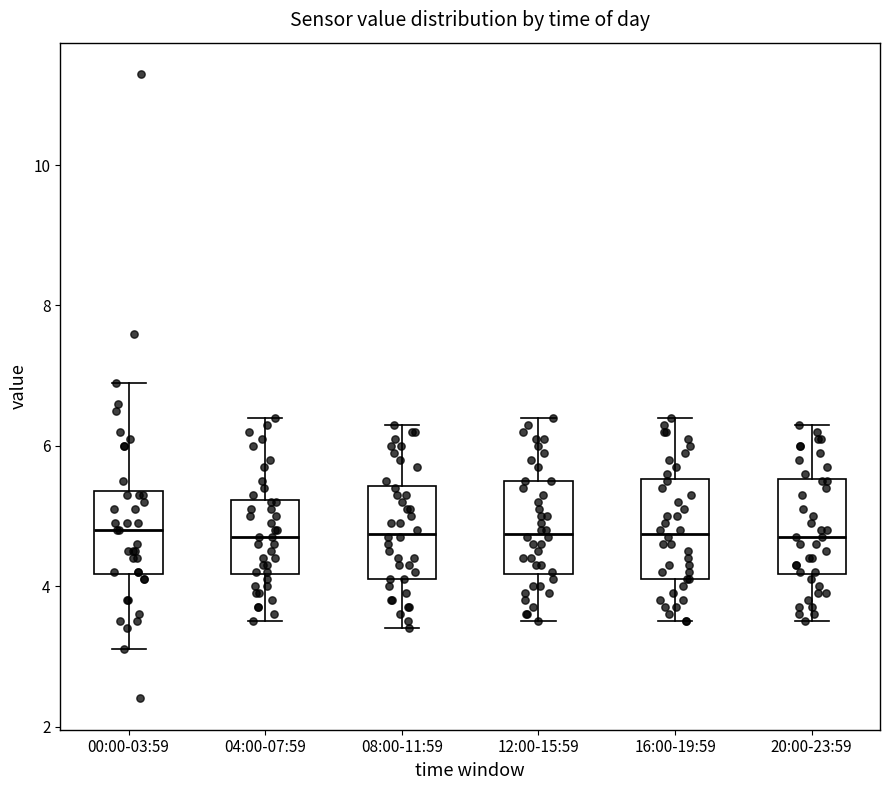

Reading left to right, read every box against the y-axis: the position of its median line, the range the box covers, and the ends of its whiskers. The values are not printed on the chart, so give them approximately, as read against the axis.

00:00-03:59: median 4.8, box 4.2 to 5.4, whiskers 3.2 to 7.0
04:00-07:59: median 4.8, box 4.2 to 5.2, whiskers 3.6 to 6.4
08:00-11:59: median 4.8, box 4.2 to 5.4, whiskers 3.4 to 6.4
12:00-15:59: median 4.8, box 4.2 to 5.6, whiskers 3.6 to 6.4
16:00-19:59: median 4.8, box 4.2 to 5.6, whiskers 3.6 to 6.4
20:00-23:59: median 4.8, box 4.2 to 5.6, whiskers 3.6 to 6.4